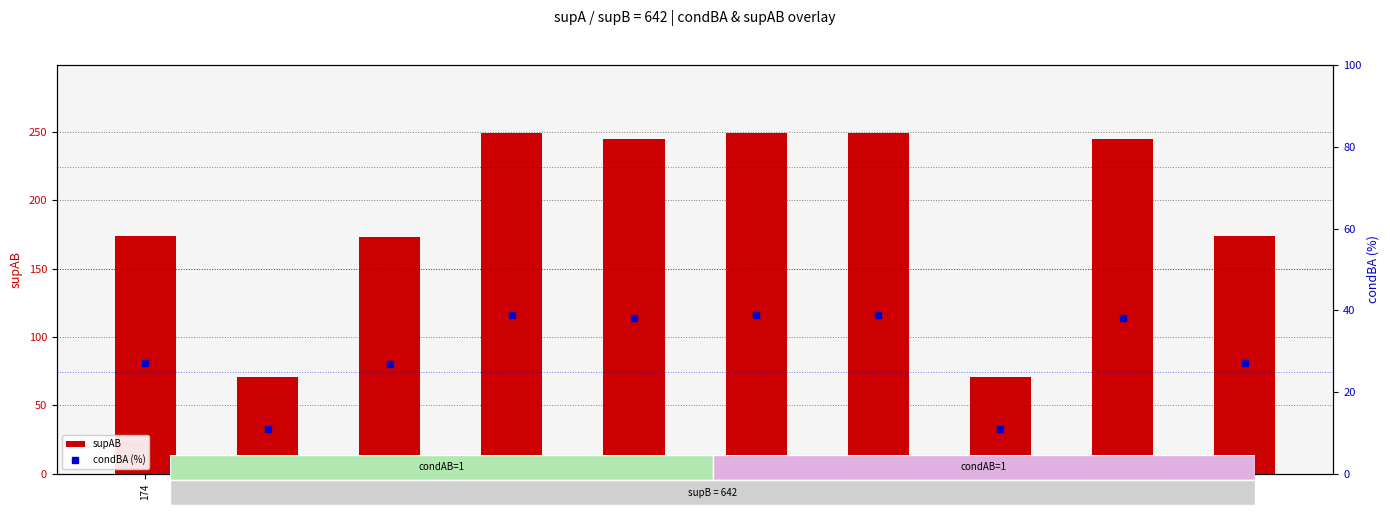

What is the difference between the maximum and second lowest values in the condBA (%) series?

27.7